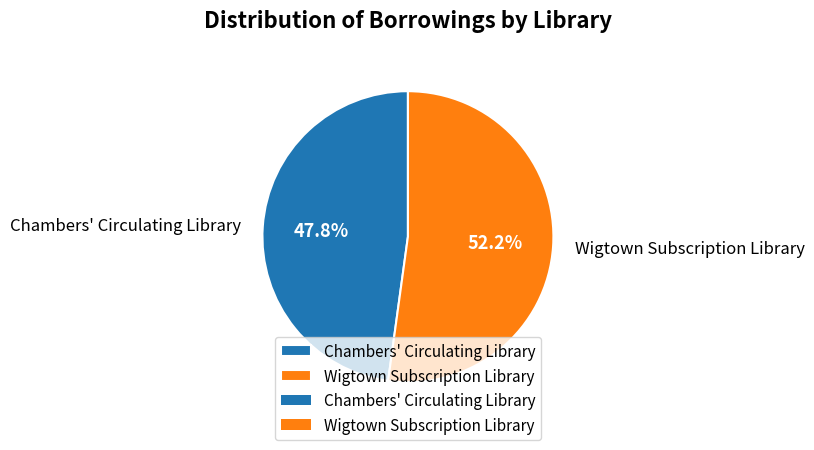

To the nearest percent, what percentage of the pie is Wigtown Subscription Library?

52%